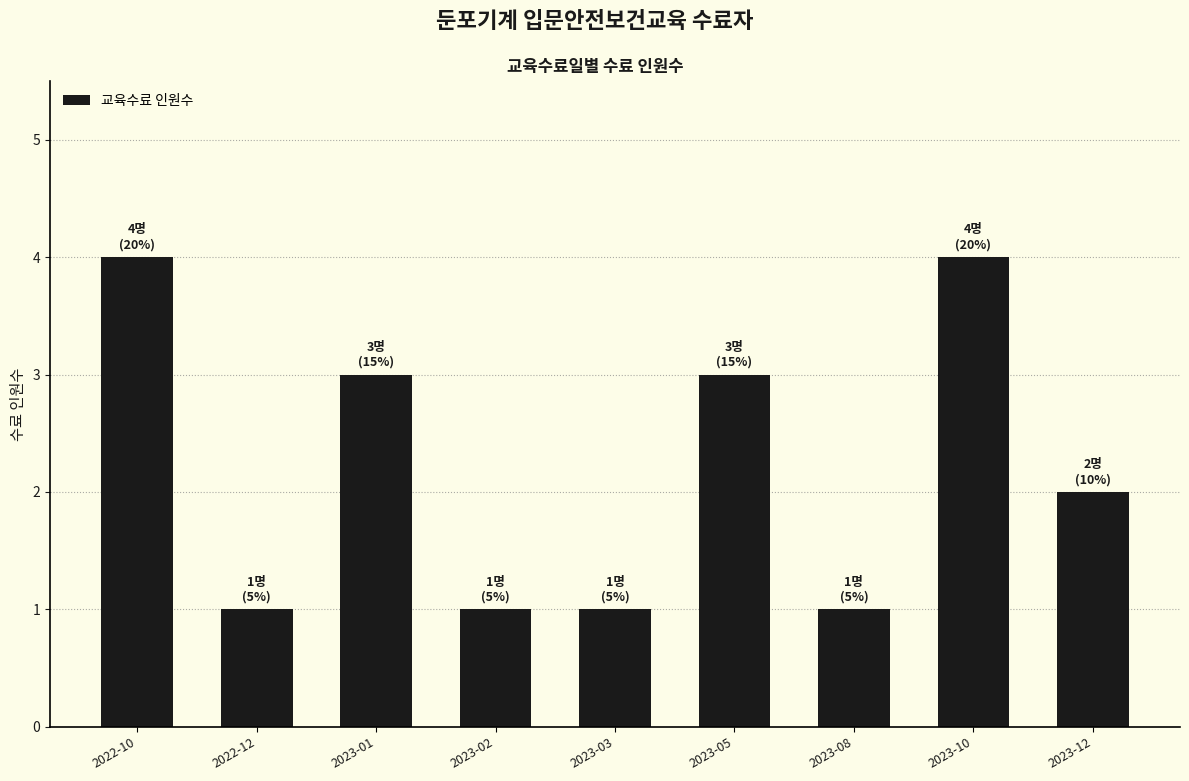

What is the difference between the second highest and minimum values?

3